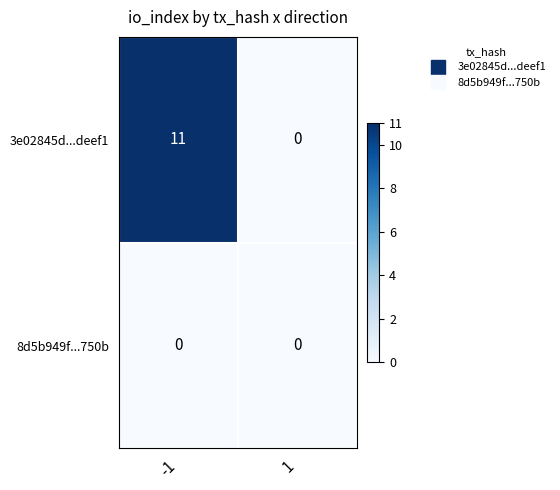

Which series changed the most between -1 and 1?

3e02845d...deef1